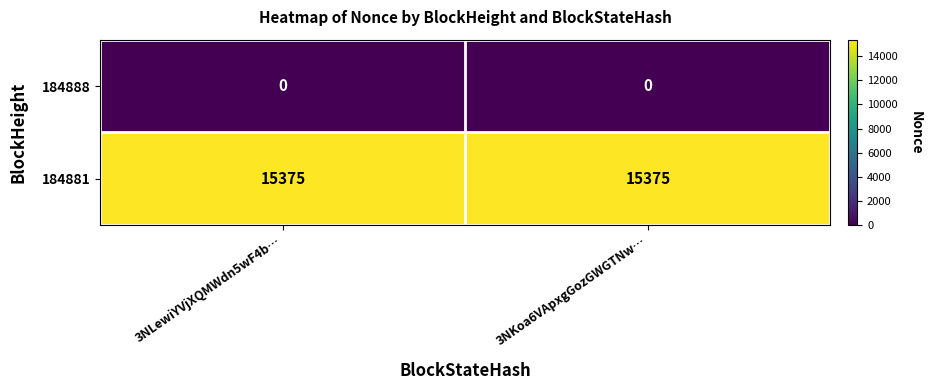

Rank the series by their maximum value, from lowest to highest.

184888, 184881